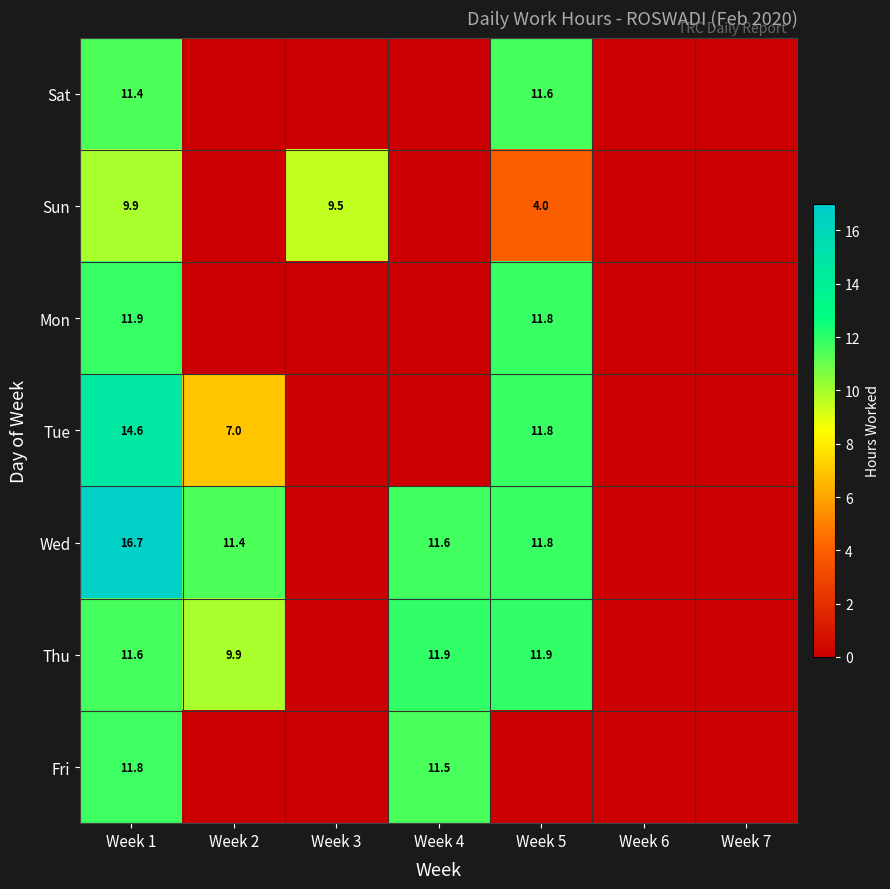

The value of Fri at Week 1 is 11.8. True or false?

True